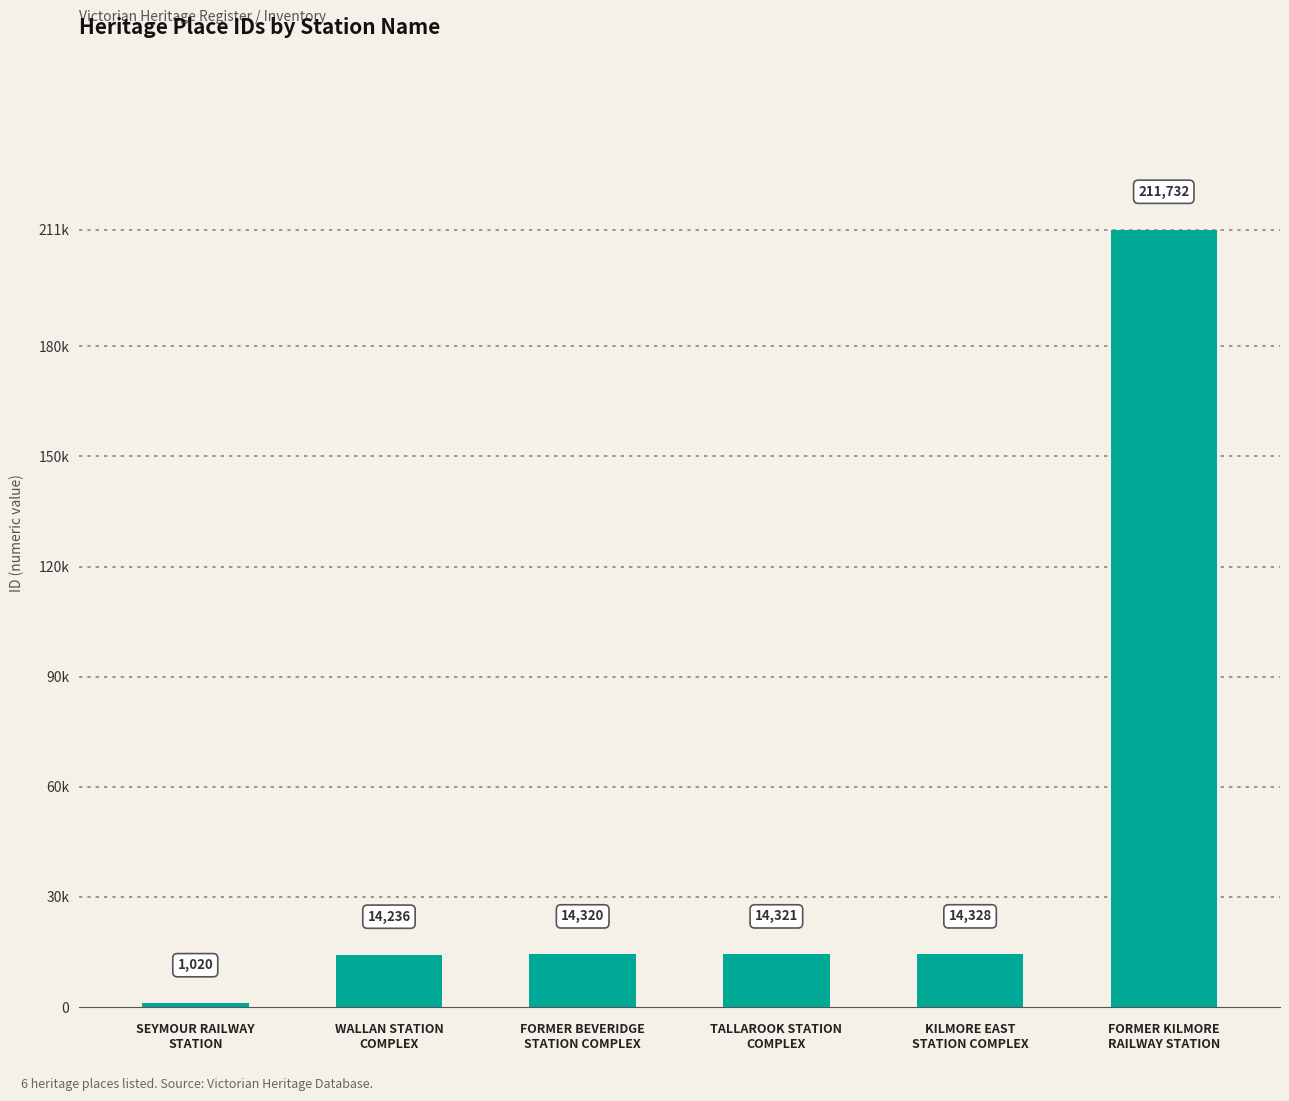

What is the difference between the maximum and minimum values?

210712